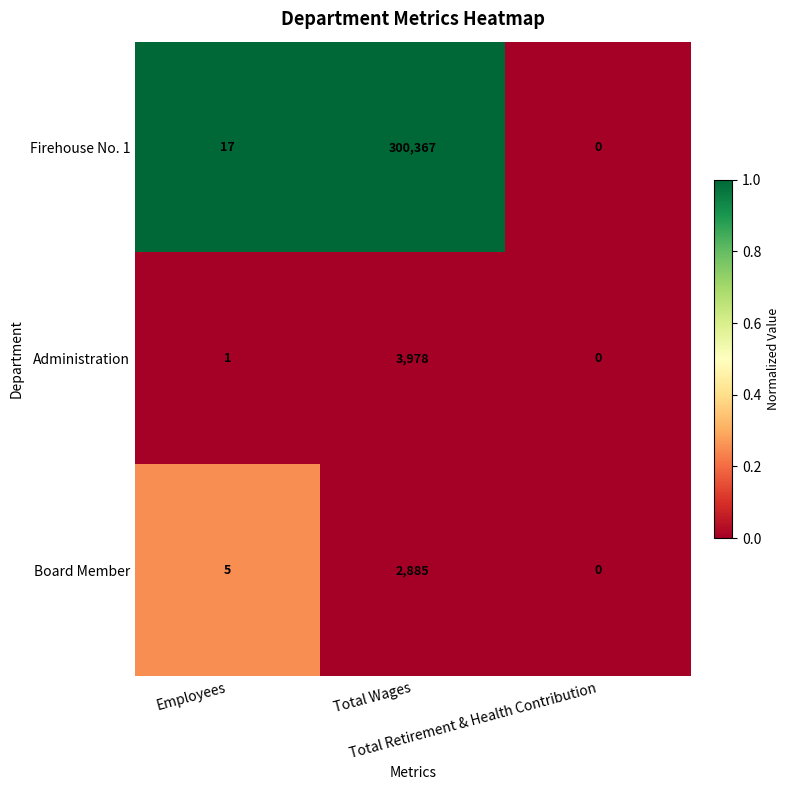

Count the number of data series in this chart.

3